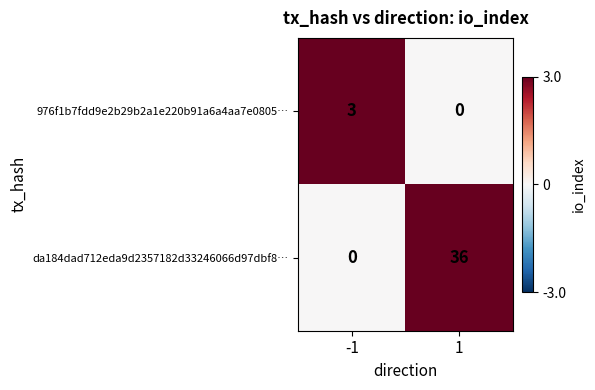

Which series changed the most between -1 and 1?

da184dad712eda9d2357182d33246066d97dbf8…